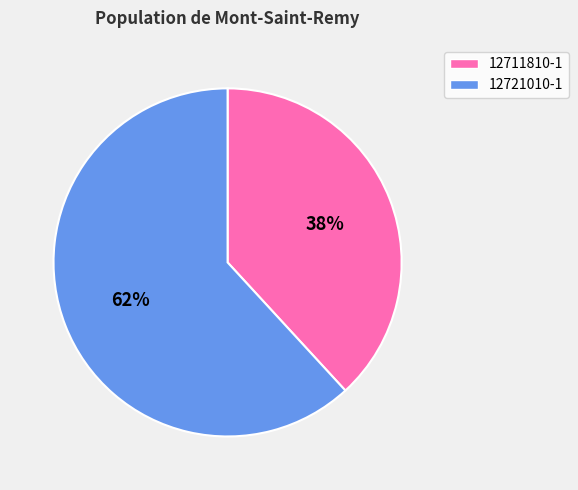

To the nearest percent, what is the average slice percentage?

50%